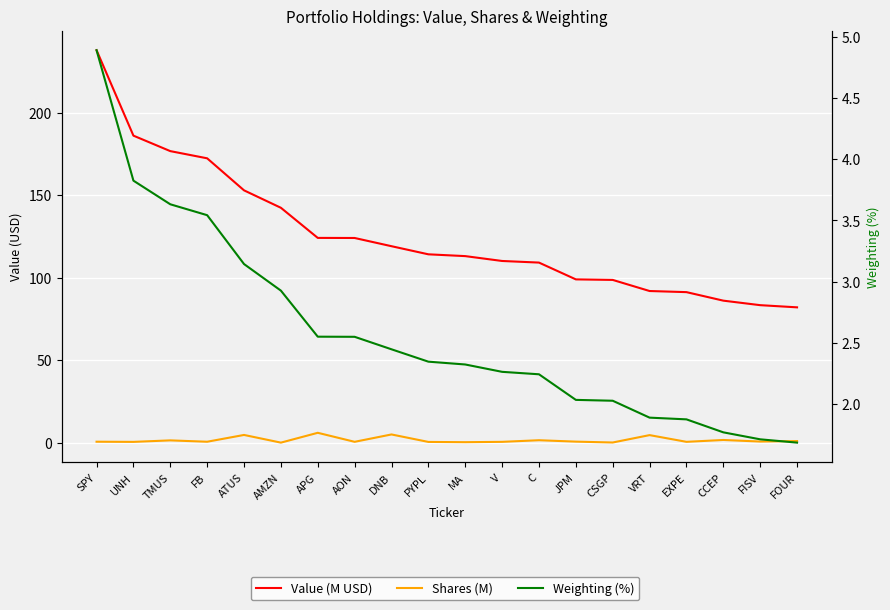

Reading right to left, transcribe all the data shown in this chart.

Value (M USD): 82.0	83.3	86.1	91.2	91.9	98.6	99.0	109.1	110.1	113.0	114.1	119.0	124.0	124.1	142.3	152.9	172.3	176.7	186.0	237.8
Shares (M): 1.0	0.7	1.6	0.5	4.6	0.1	0.7	1.5	0.5	0.3	0.5	5.0	0.5	6.0	0.0	4.7	0.6	1.4	0.5	0.6
Weighting (%): 1.7	1.7	1.8	1.9	1.9	2.0	2.0	2.2	2.3	2.3	2.3	2.4	2.5	2.6	2.9	3.1	3.5	3.6	3.8	4.9